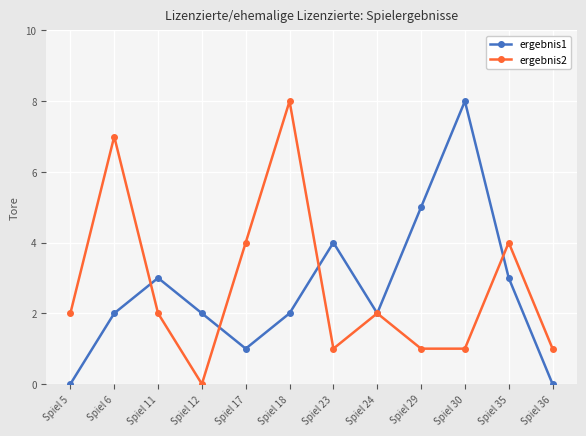

Is the value of ergebnis1 at Spiel 6 greater than the value of ergebnis2 at Spiel 6?

No